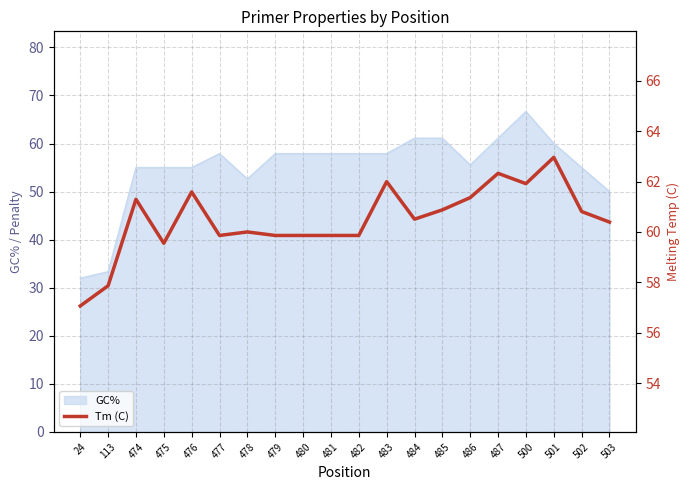

What is the difference between the second highest and second lowest values?

4.5